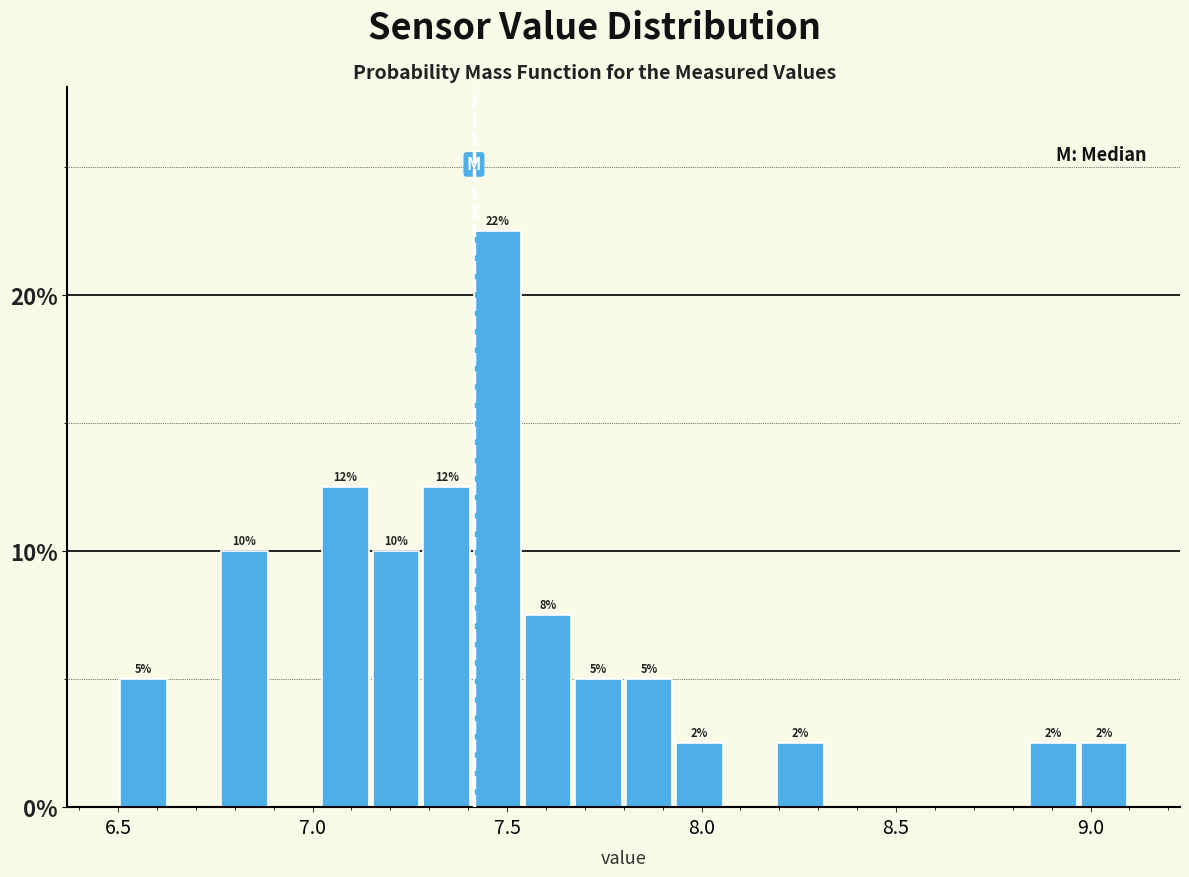

Around what value on the x-axis is the tallest bar? Give the approximate position of its centre, as read against the axis.

7.50